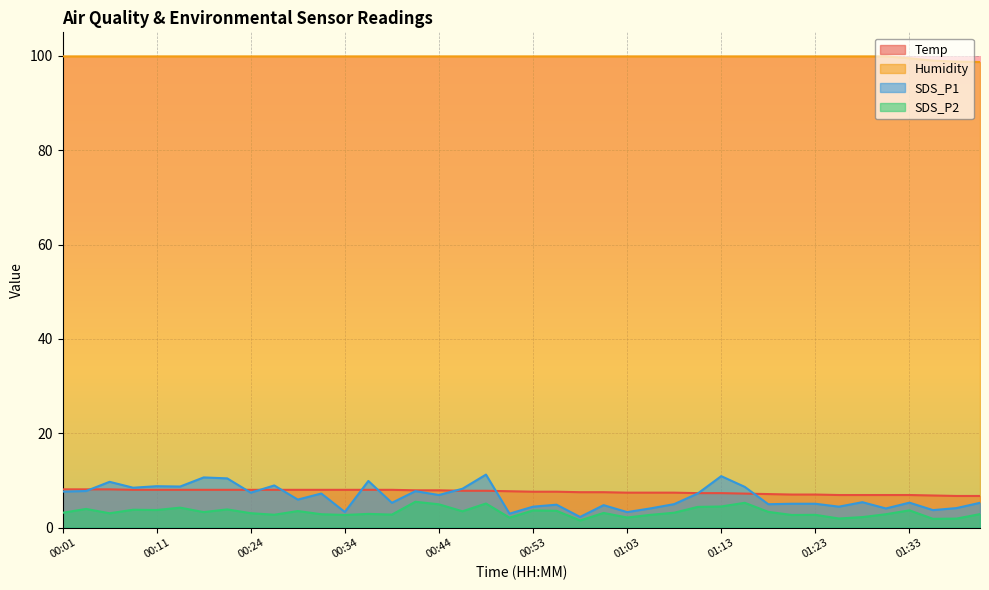

True or false: SDS_P2 and Humidity intersect in this chart.

False